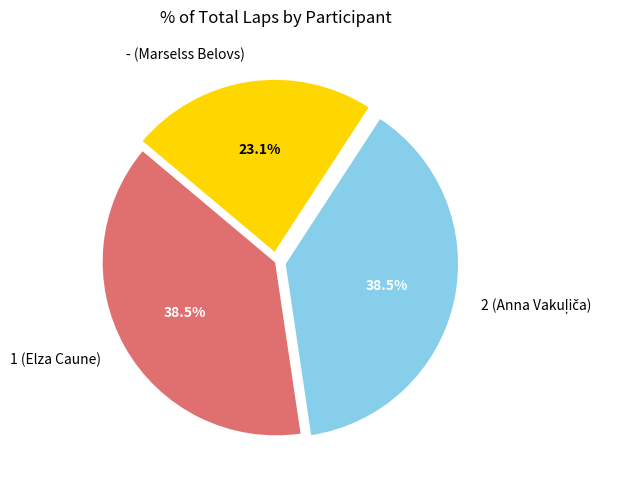

Is there any slice that represents more than half of the pie?

No